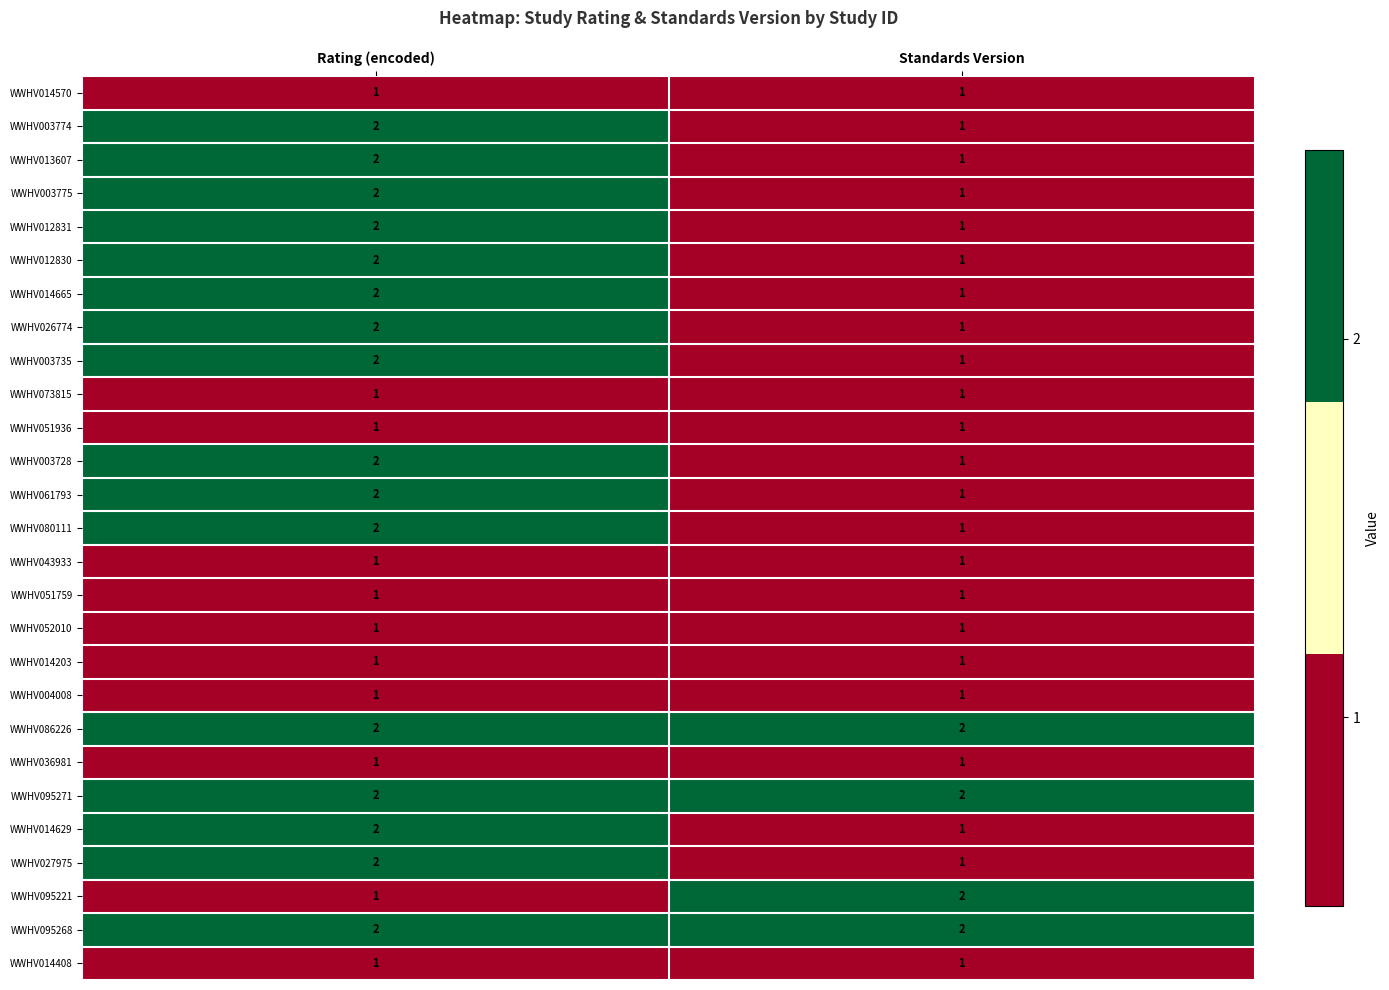

Is the value of WWHV061793 at Standards Version greater than the value of WWHV095221 at Standards Version?

No